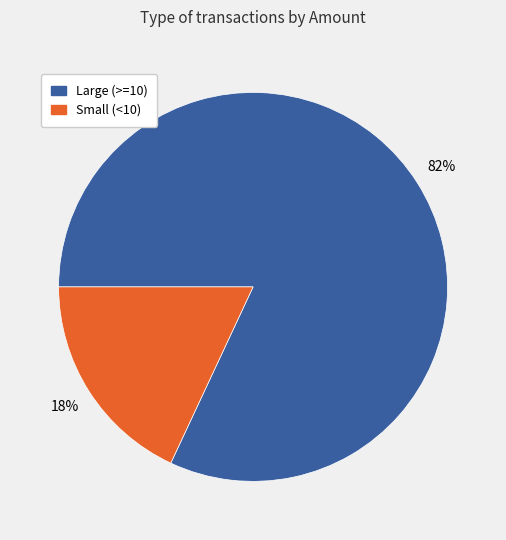

Is there a majority slice in this chart?

Yes